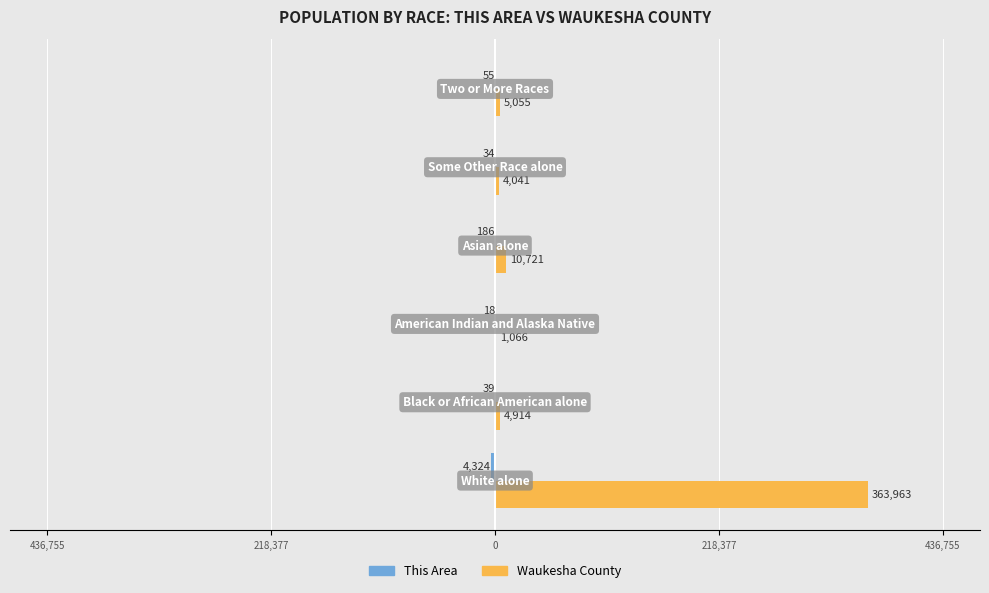

What is the highest value of the Waukesha County series?

363963